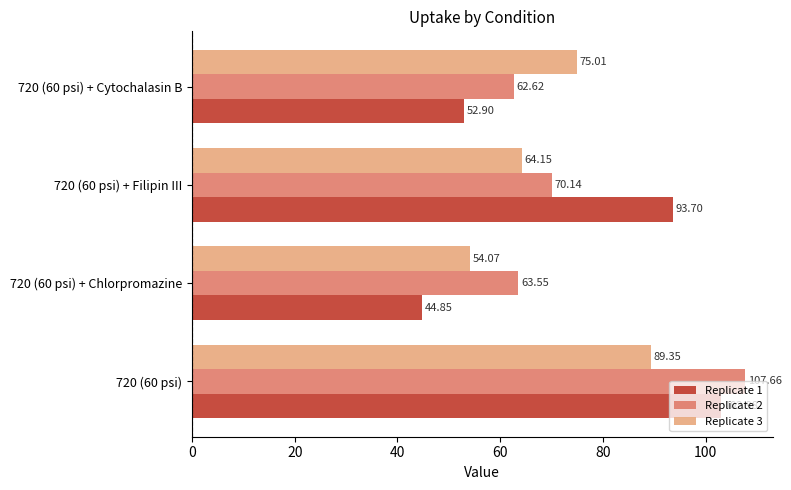

Is the value of Replicate 3 at 720 (60 psi) + Chlorpromazine greater than the value of Replicate 1 at 720 (60 psi) + Chlorpromazine?

Yes